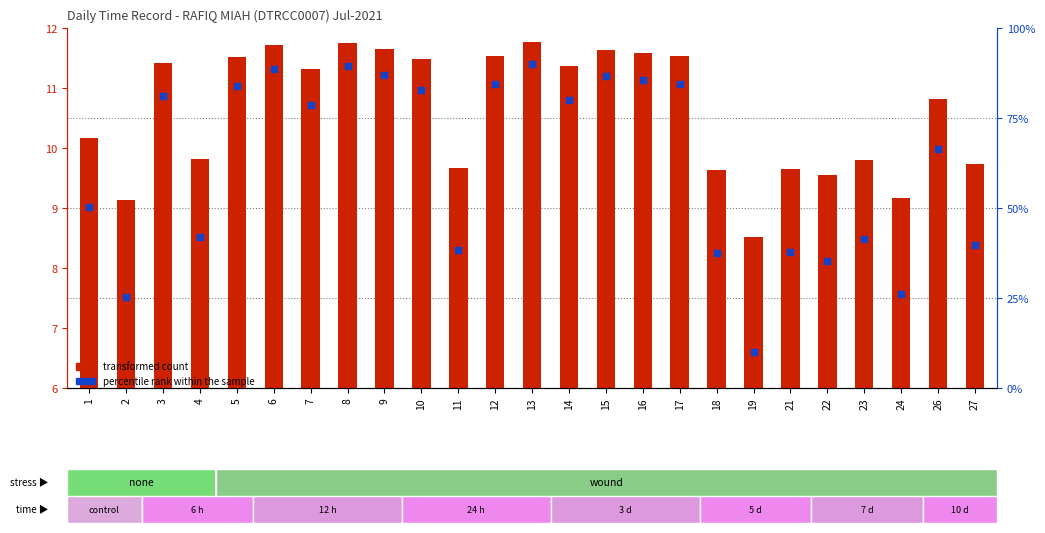

What is the change in value from 1 to 12?

+1.4